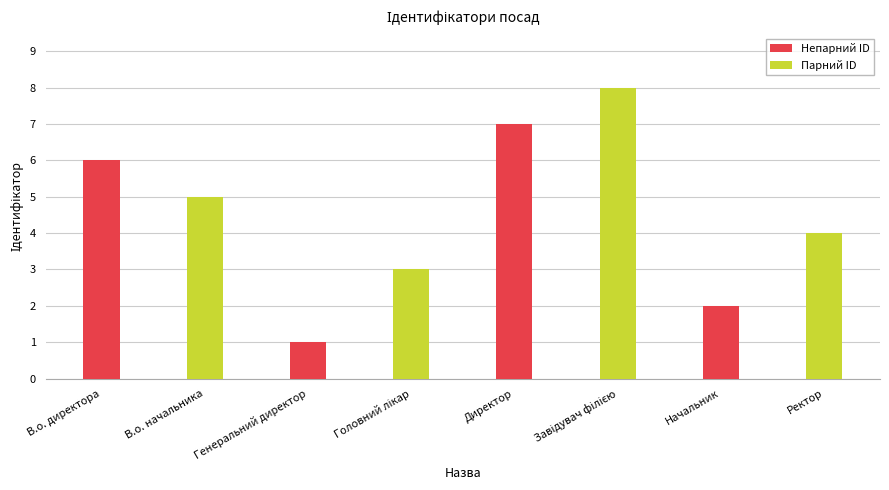

Reading right to left, what are all the values shown in this chart?

Непарний ID: 2	7	1	6
Парний ID: 4	8	3	5